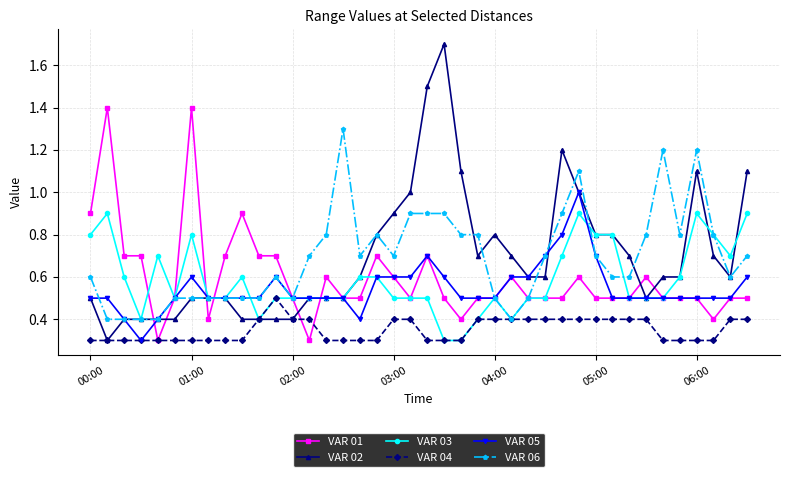

At how many categories does at least one series exceed 0?

40